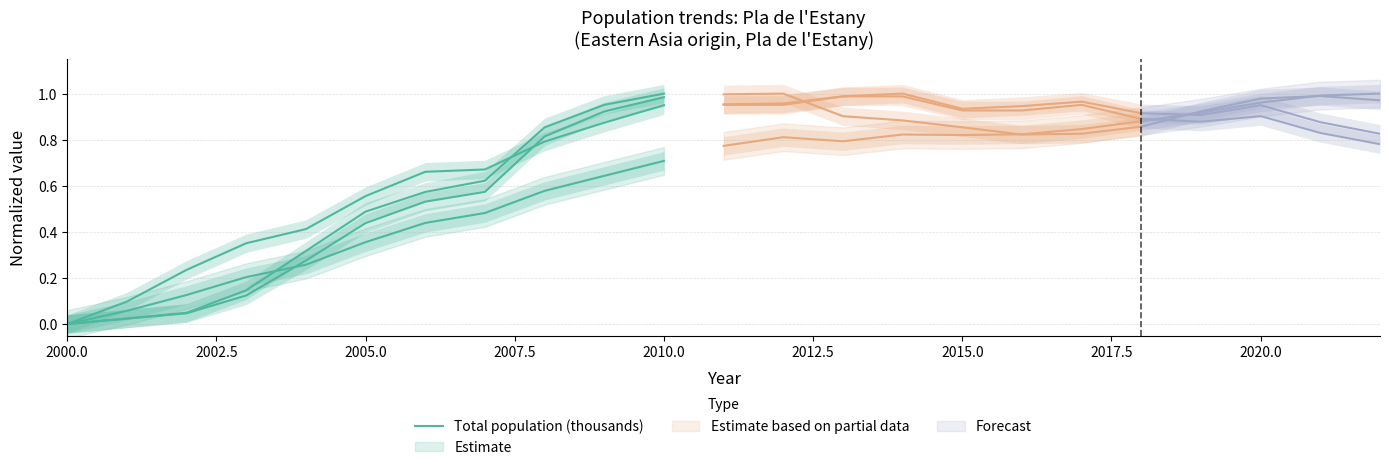

Between 2017.5 and 10, which is larger?

10